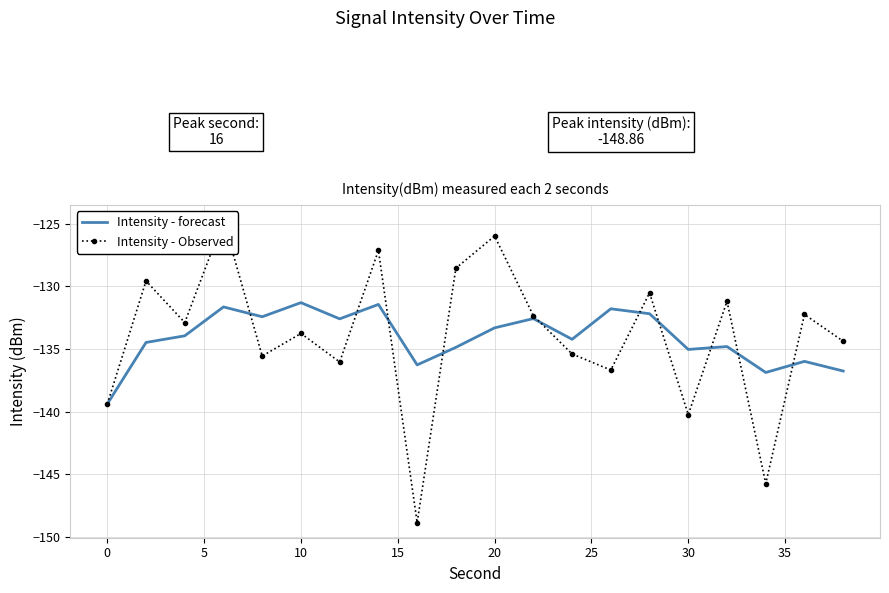

What is the maximum value for Intensity - forecast?

-131.3